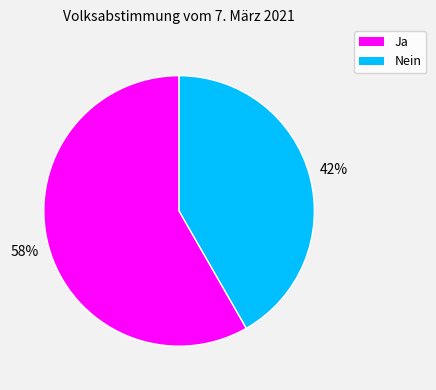

To the nearest percent, what is the average slice percentage?

50%